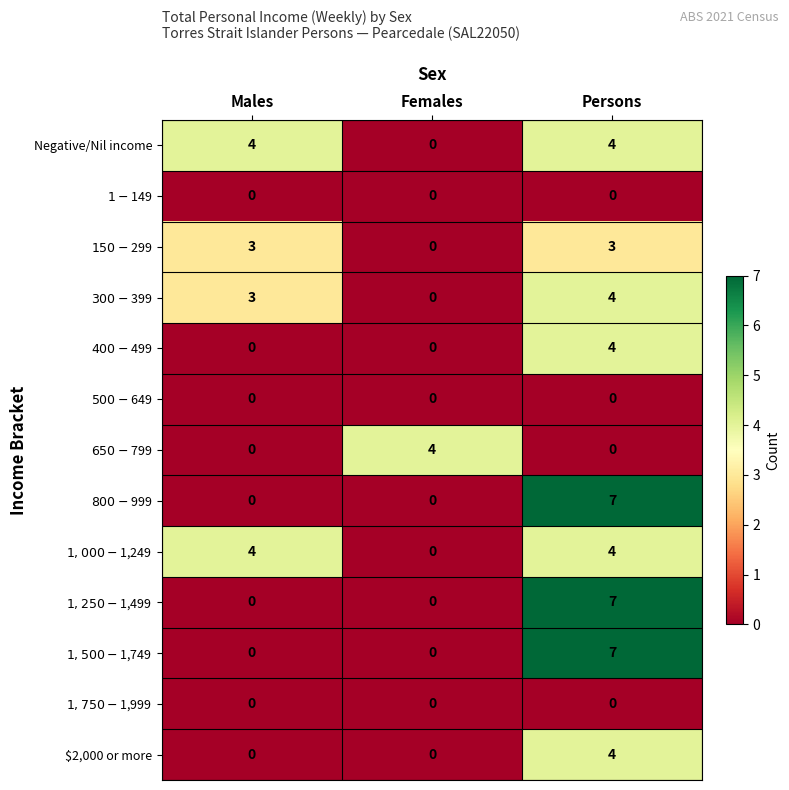

Which category has the highest value in the $2,000 or more series?

Persons